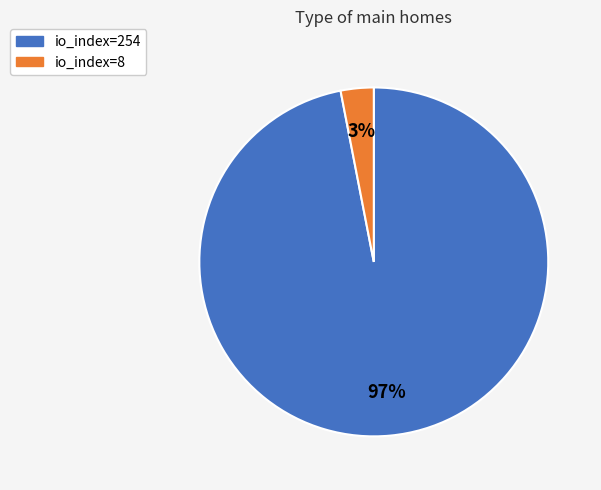

Is it true that io_index=8 is 16% of the pie?

False